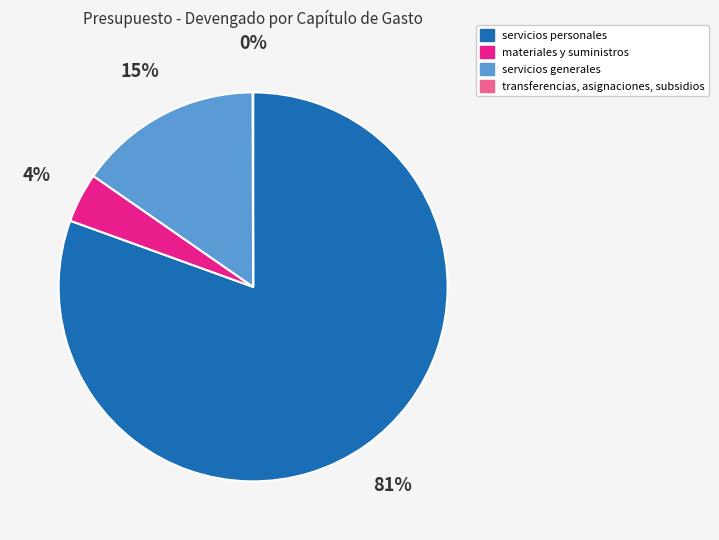

Approximately how many times larger is the value at materiales y suministros compared to servicios generales?

0.3